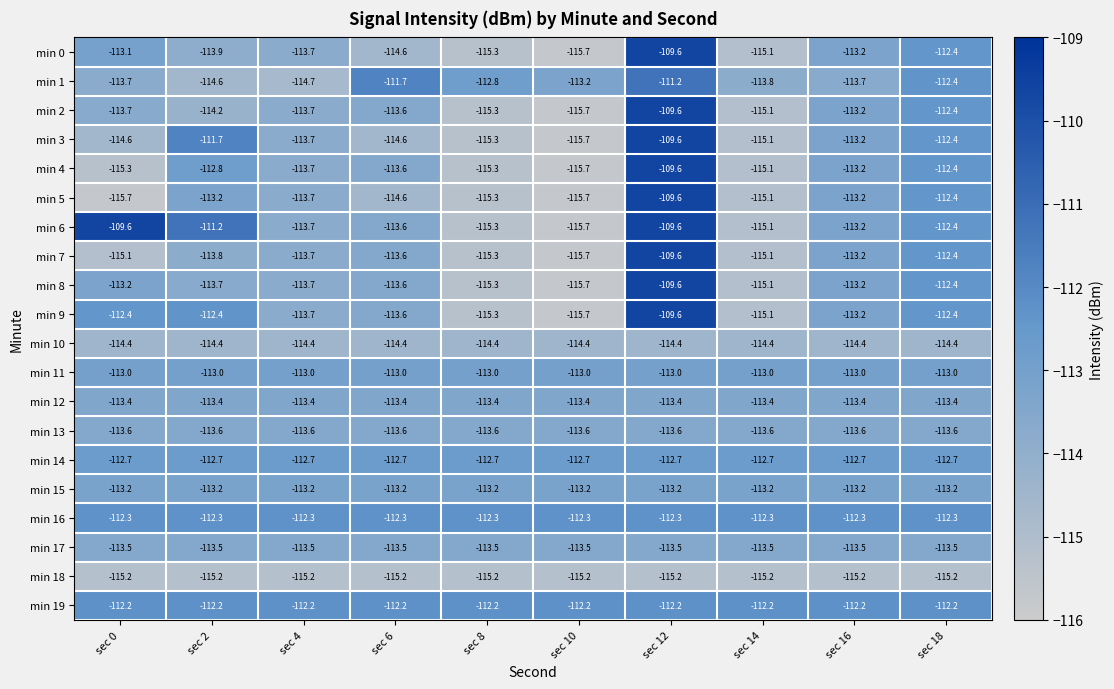

What is the average value of the min 13 series?

-113.6